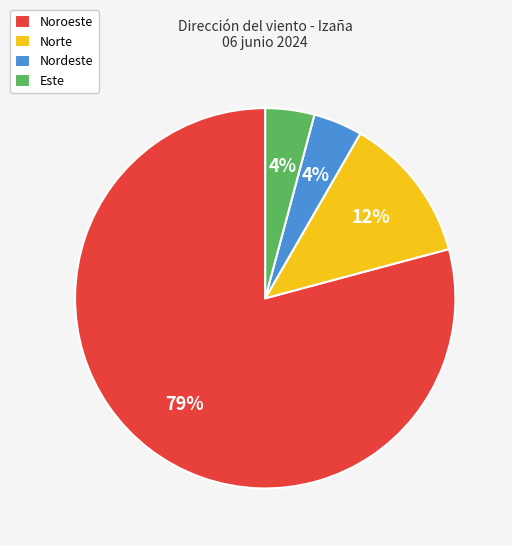

How many segments does this pie chart have?

4